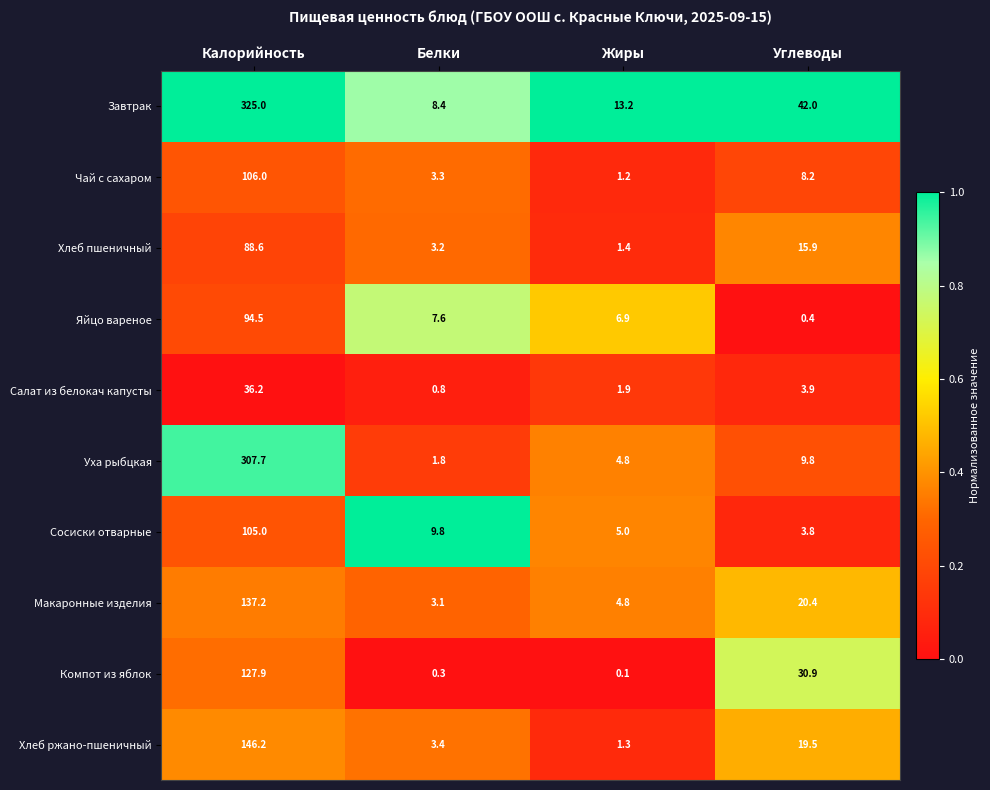

Rank the series by their maximum value, from highest to lowest.

Завтрак, Уха рыбцкая, Хлеб ржано-пшеничный, Макаронные изделия, Компот из яблок, Чай с сахаром, Сосиски отварные, Яйцо вареное, Хлеб пшеничный, Салат из белокач капусты